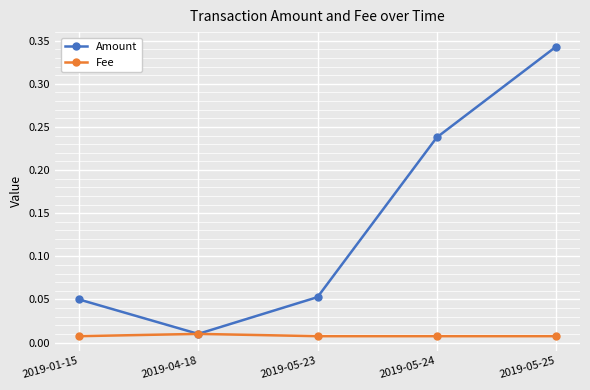

At which category does Amount reach its first local valley?

2019-04-18